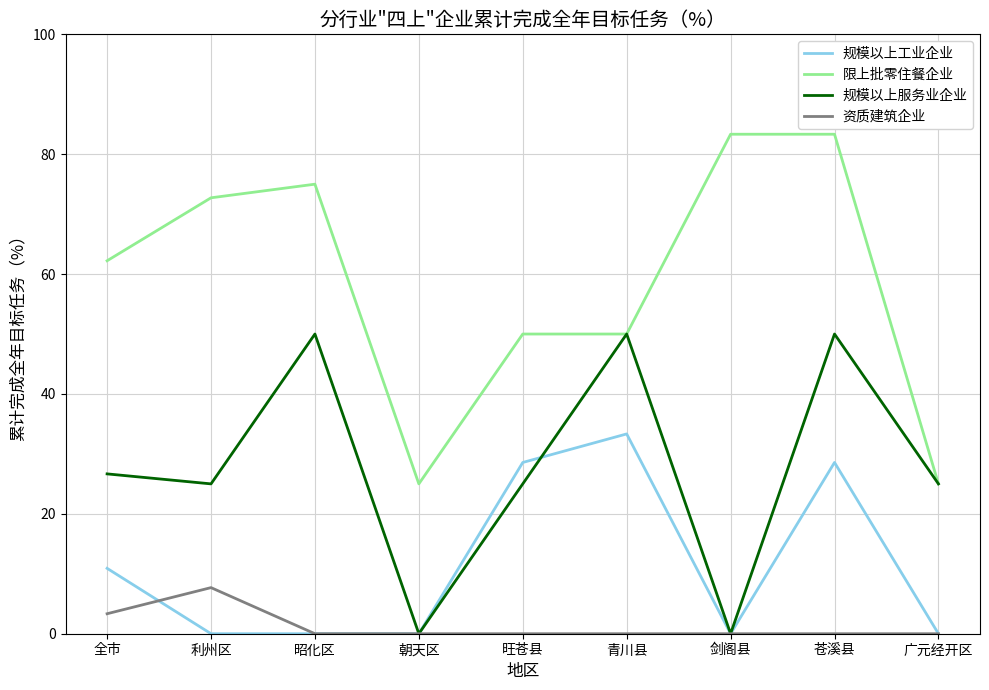

Rank the series by their average value, from lowest to highest.

资质建筑企业, 规模以上工业企业, 规模以上服务业企业, 限上批零住餐企业